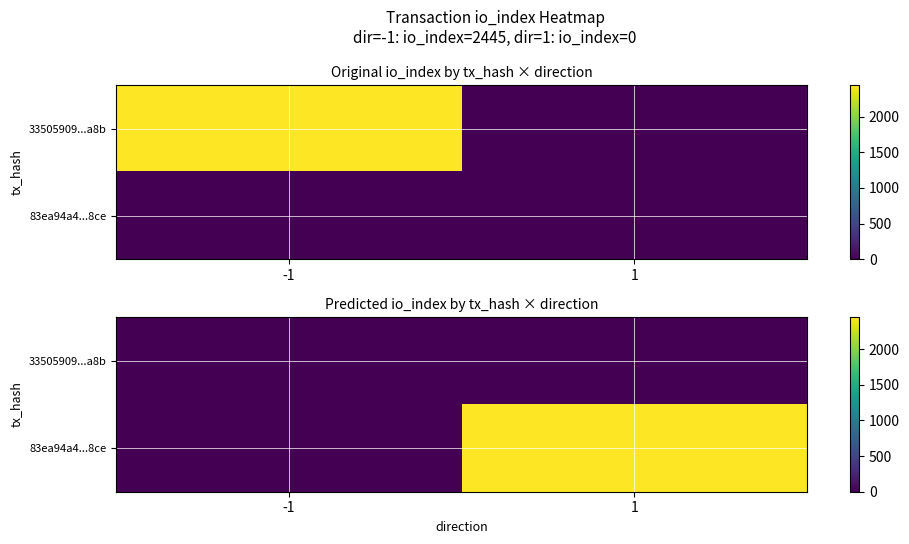

How many 83ea94a4...8ce values are between 0 and 2445?

2